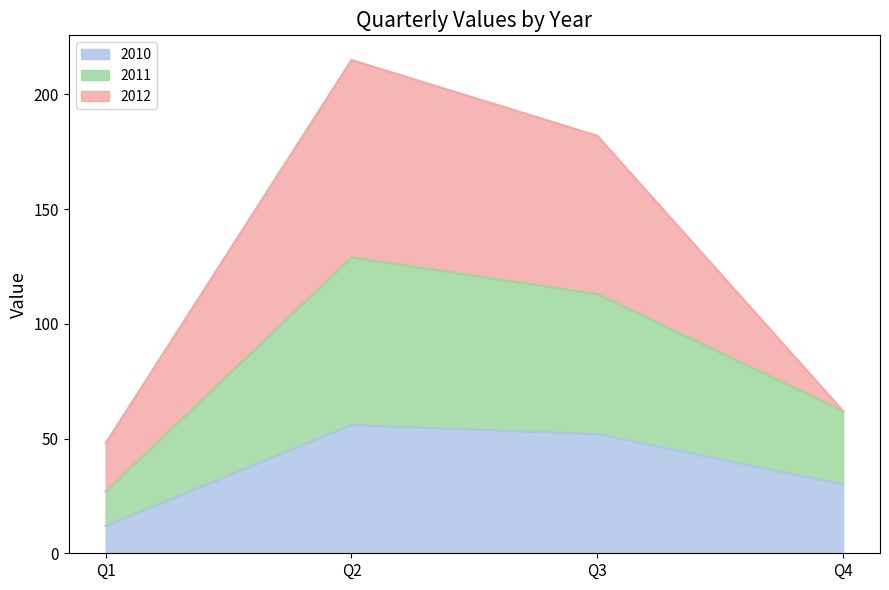

The value of 2010 at Q2 is 56. True or false?

True